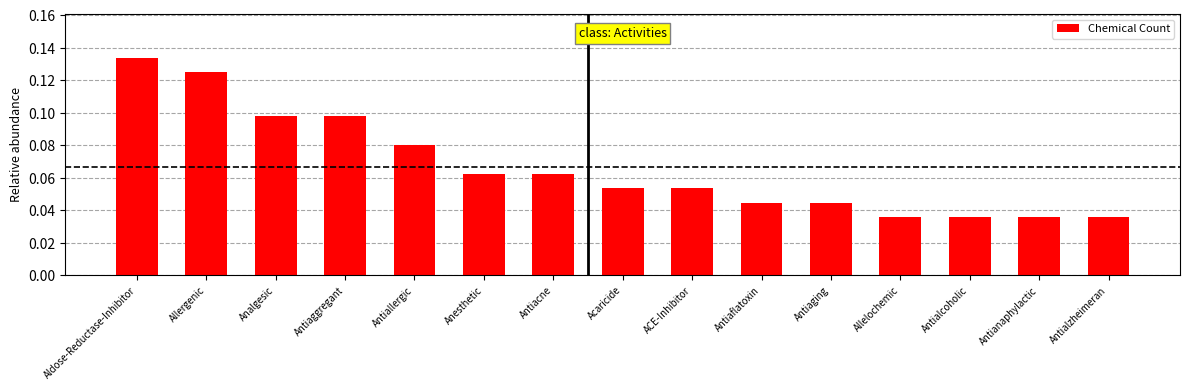

Are the bars grouped side by side (vs. stacked)?

No